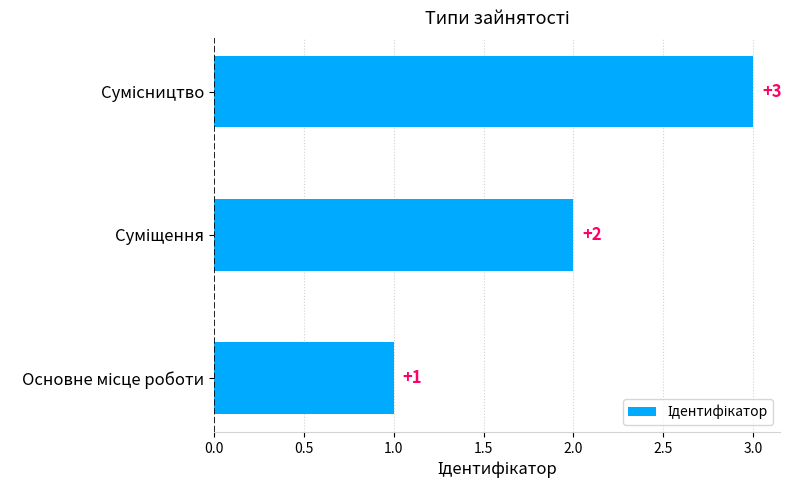

What is the maximum value shown in the chart?

3